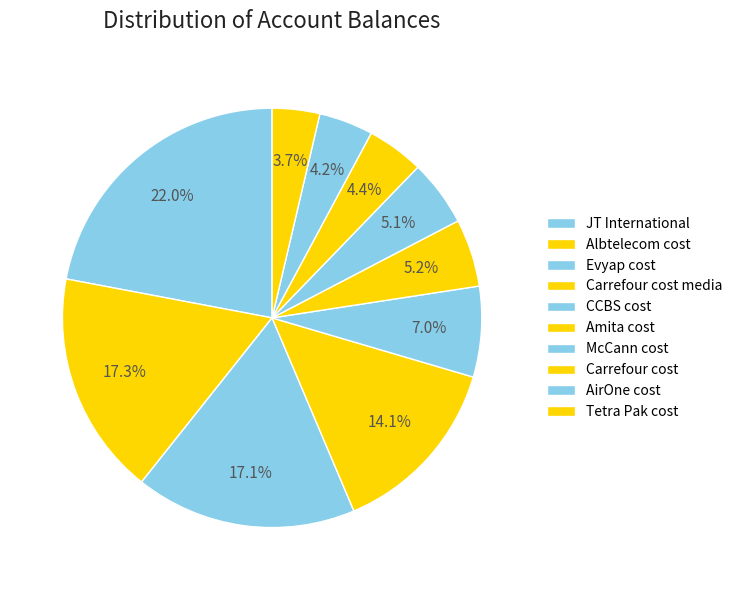

Combined, what portion of the pie is Albtelecom cost and Carrefour cost media?

31.3%